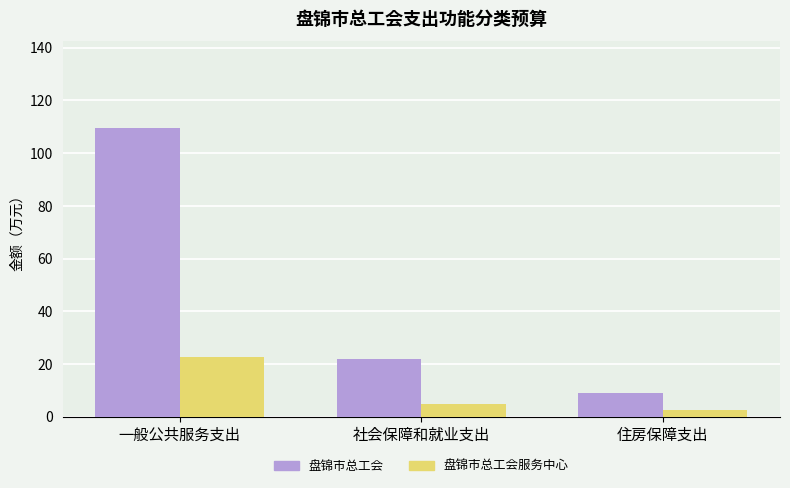

How many values in the 盘锦市总工会服务中心 series are below 4?

1